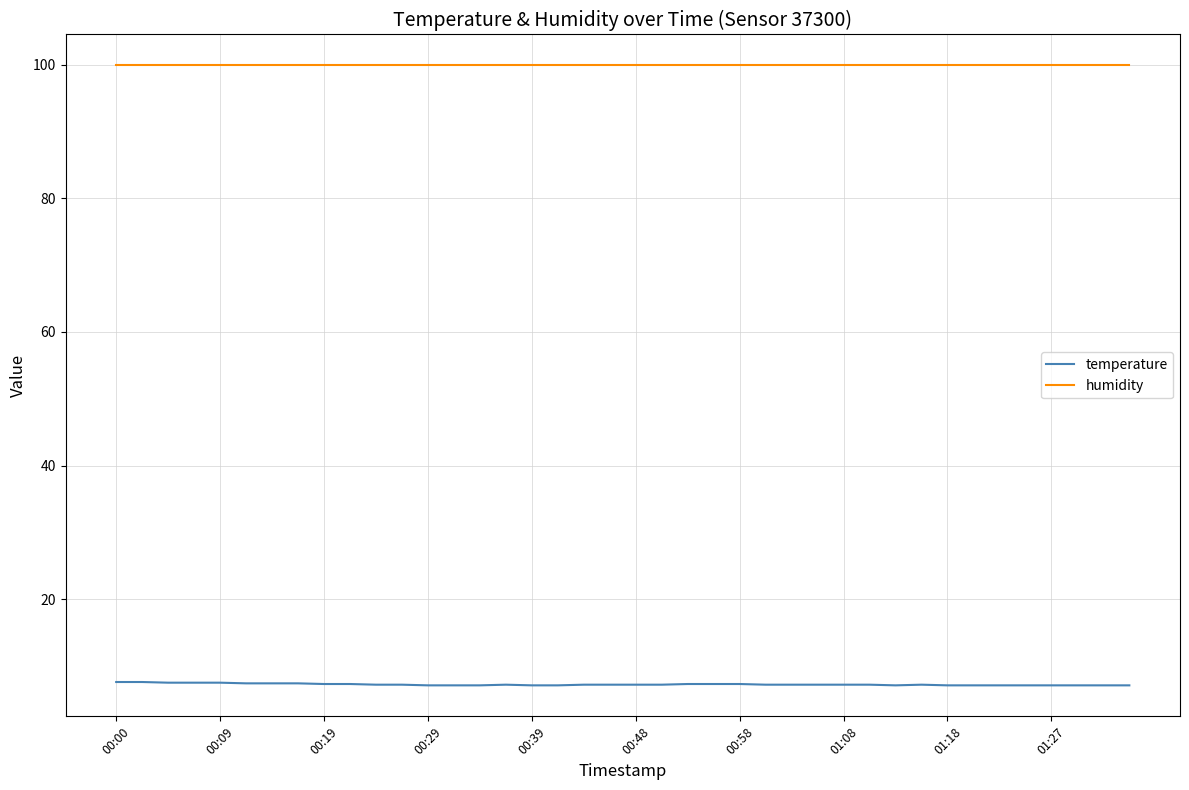

What is the smallest value displayed?

7.1